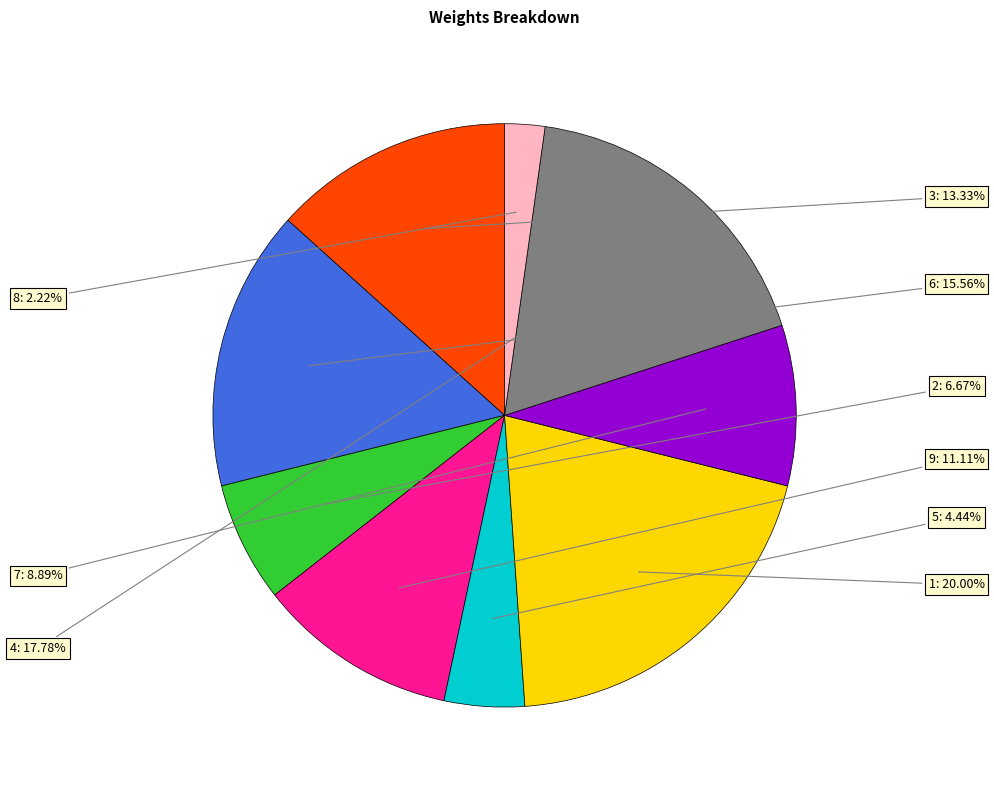

Is it true that 3 is 20% of the pie?

False